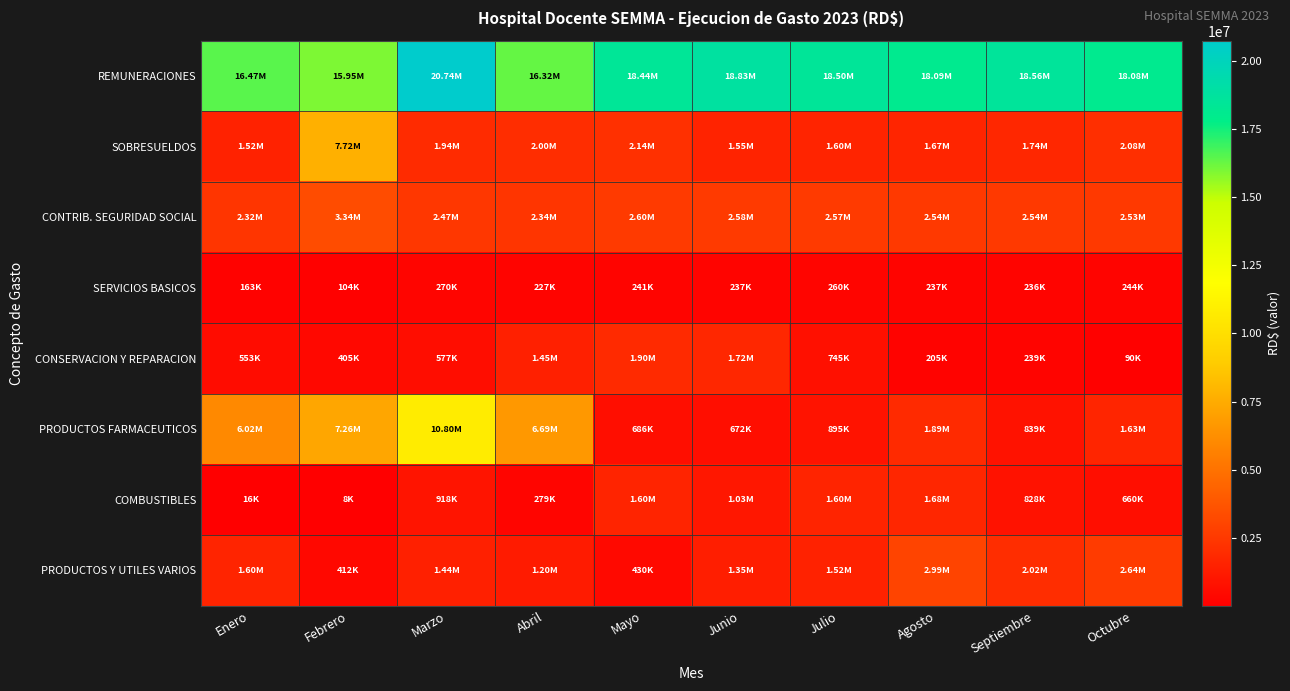

Which category has the lowest value across all series?

Febrero